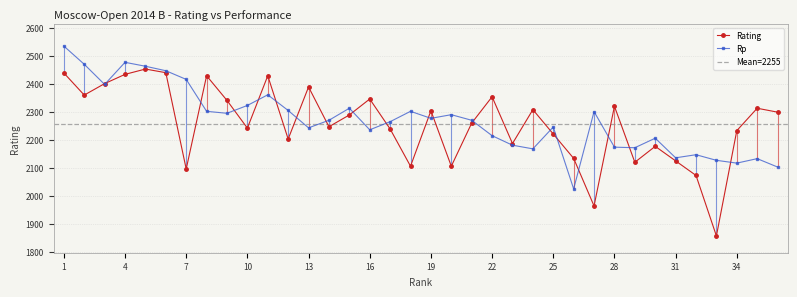

True or false: Rp has a value of 2269 at 14.

True